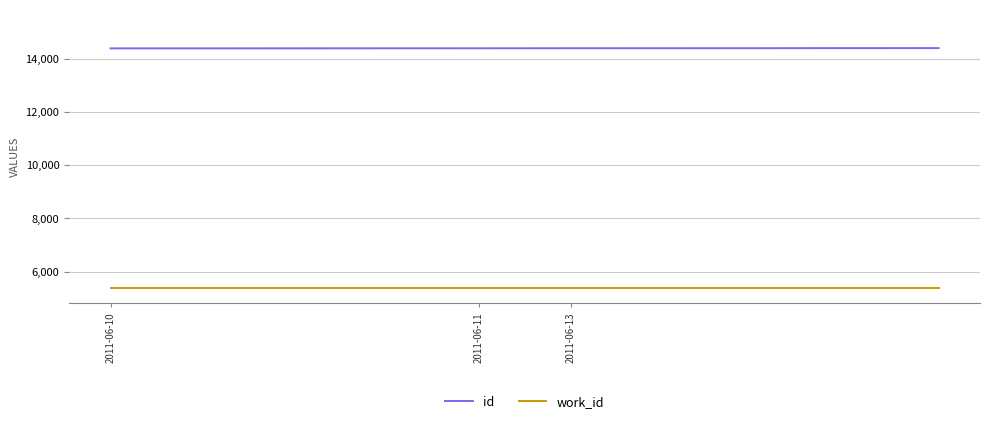

What is the highest value of the id series?

14397